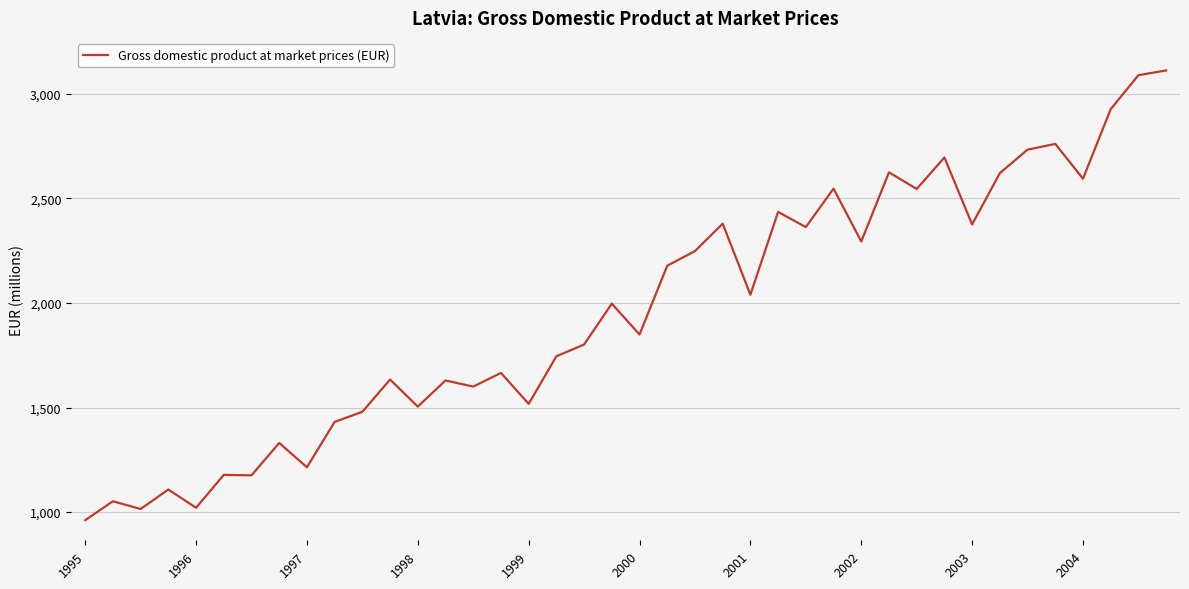

What is the difference between the maximum and minimum values?

2151.3